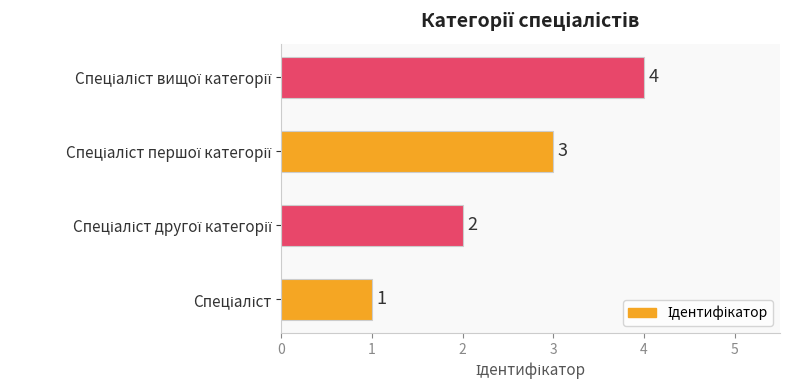

Count the values in the range 2 to 4.

3